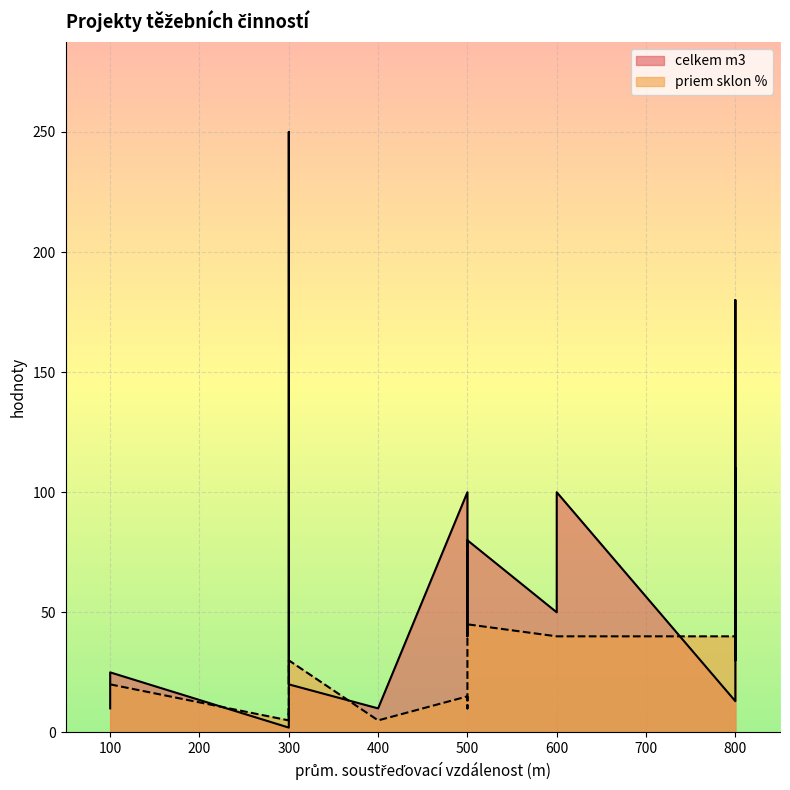

True or false: priem sklon % and celkem m3 intersect in this chart.

True